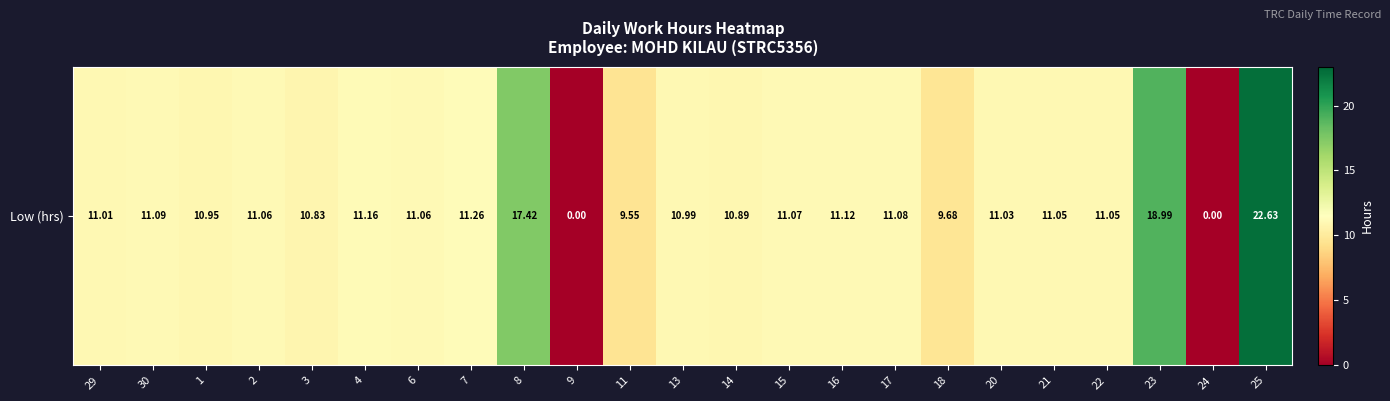

What is the sum of all values?

255.0